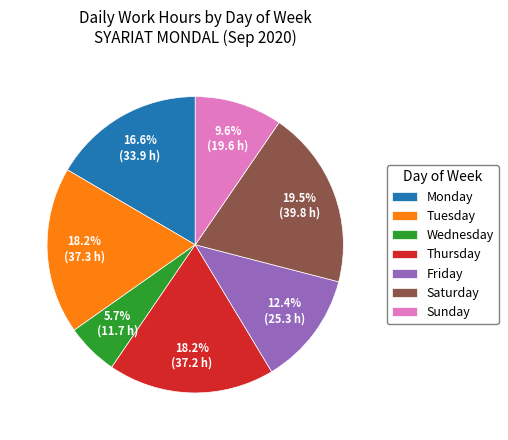

Does any single category account for the majority?

No